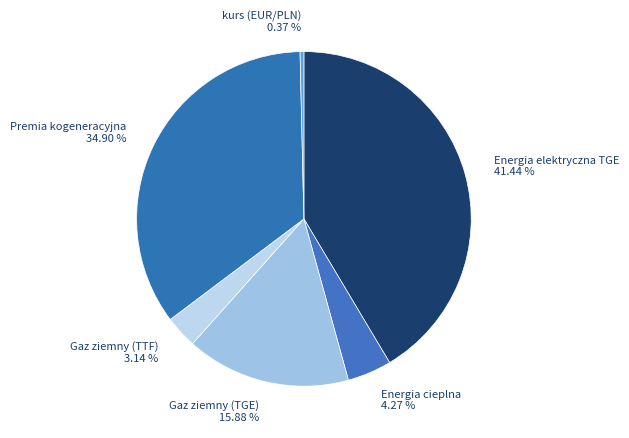

The Gaz ziemny (TGE) slice represents 16% of the pie. True or false?

True